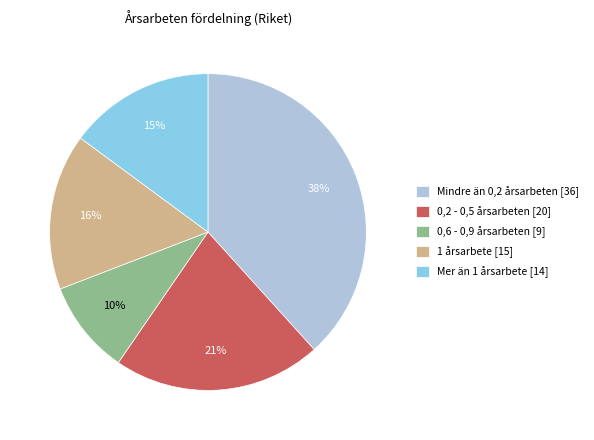

To the nearest percent, what percentage of the pie is Mindre än 0,2 årsarbeten?

38%